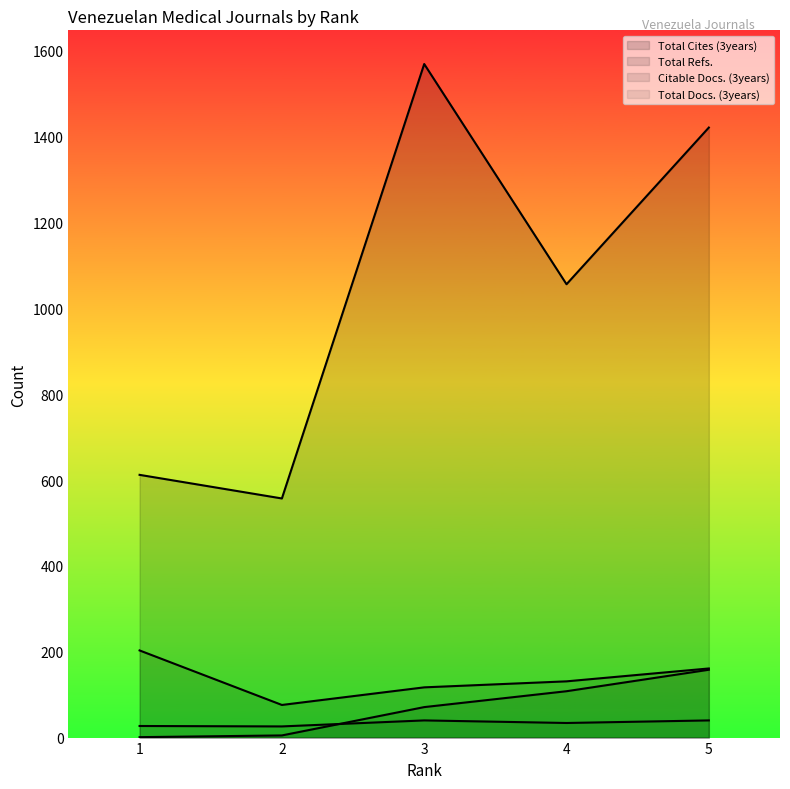

True or false: Total Refs. and Total Cites (3years) cross at least once.

False